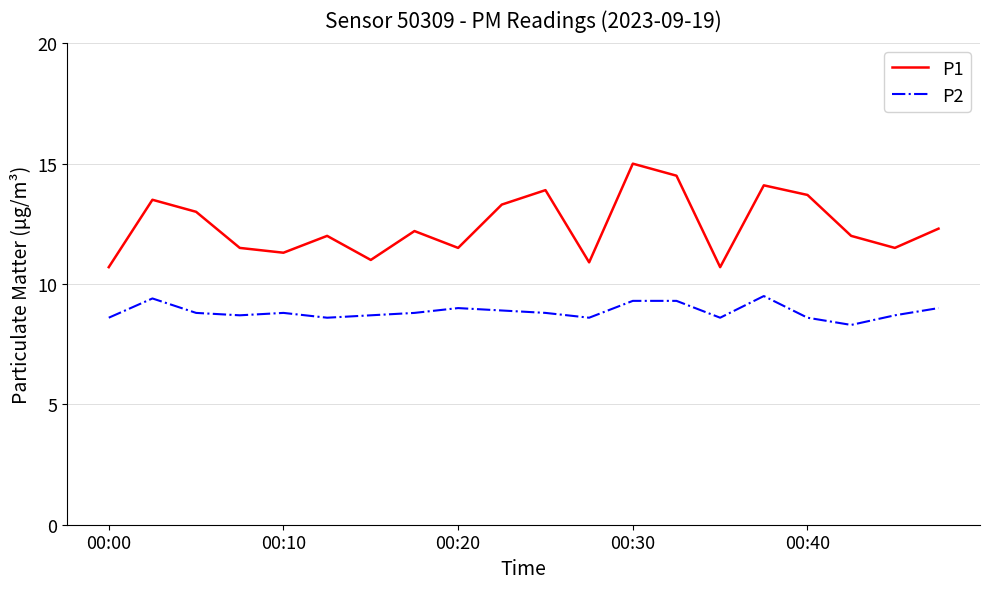

How many lines are shown in the chart?

2